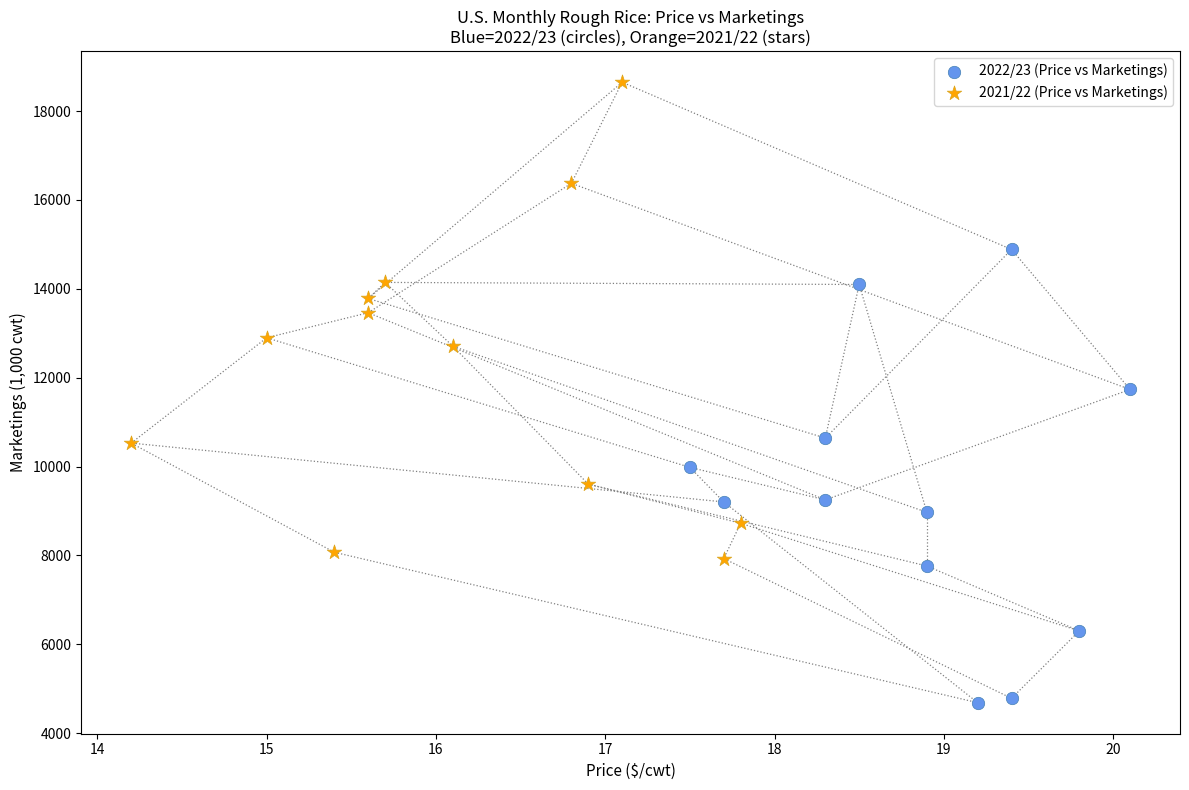

Which series contains the highest Y value?

2021/22 (Price vs Marketings)